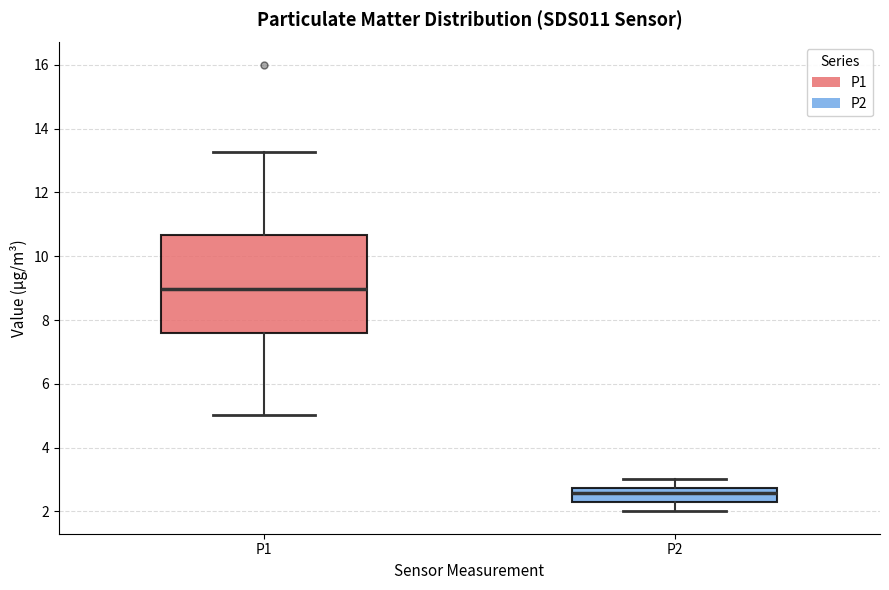

Comparing the boxes themselves (not the whiskers), which one is the tallest?

P1